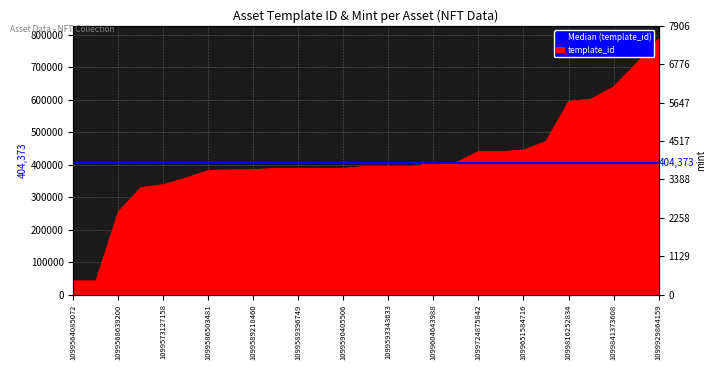

Where is the data nearest to the value 415643?

1099632867450